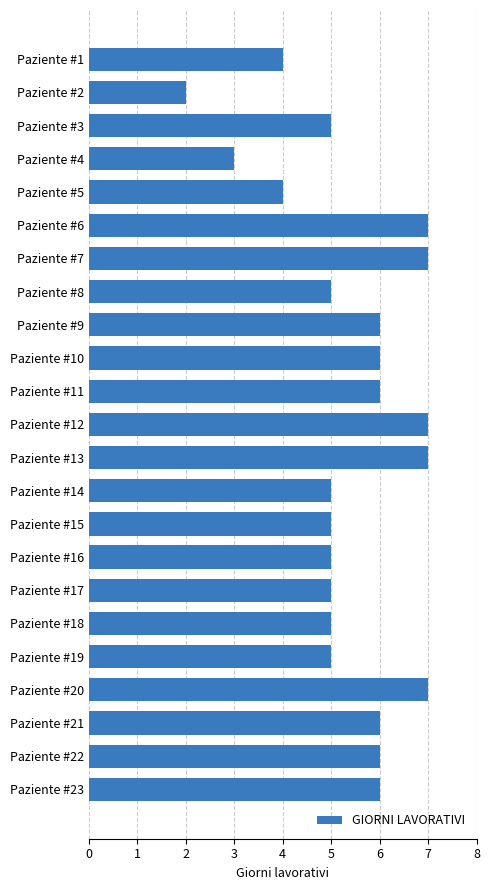

Which has a higher value, Paziente #20 or Paziente #3?

Paziente #20